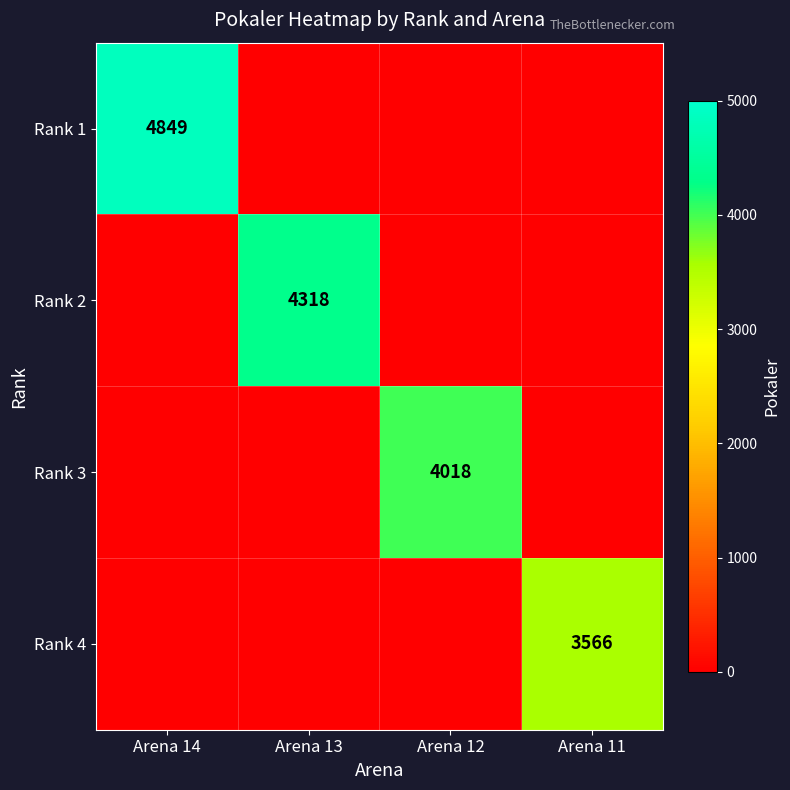

Is it true that Rank 1 equals 2451 at Arena 14?

False